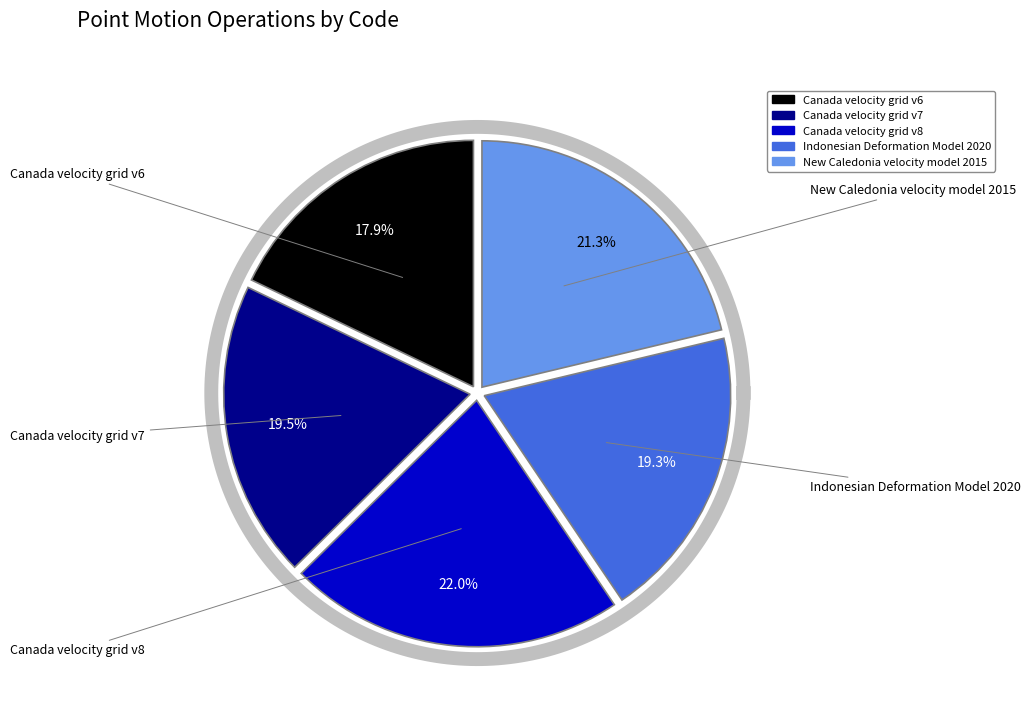

True or false: Canada velocity grid v6 accounts for 18% of the total.

True